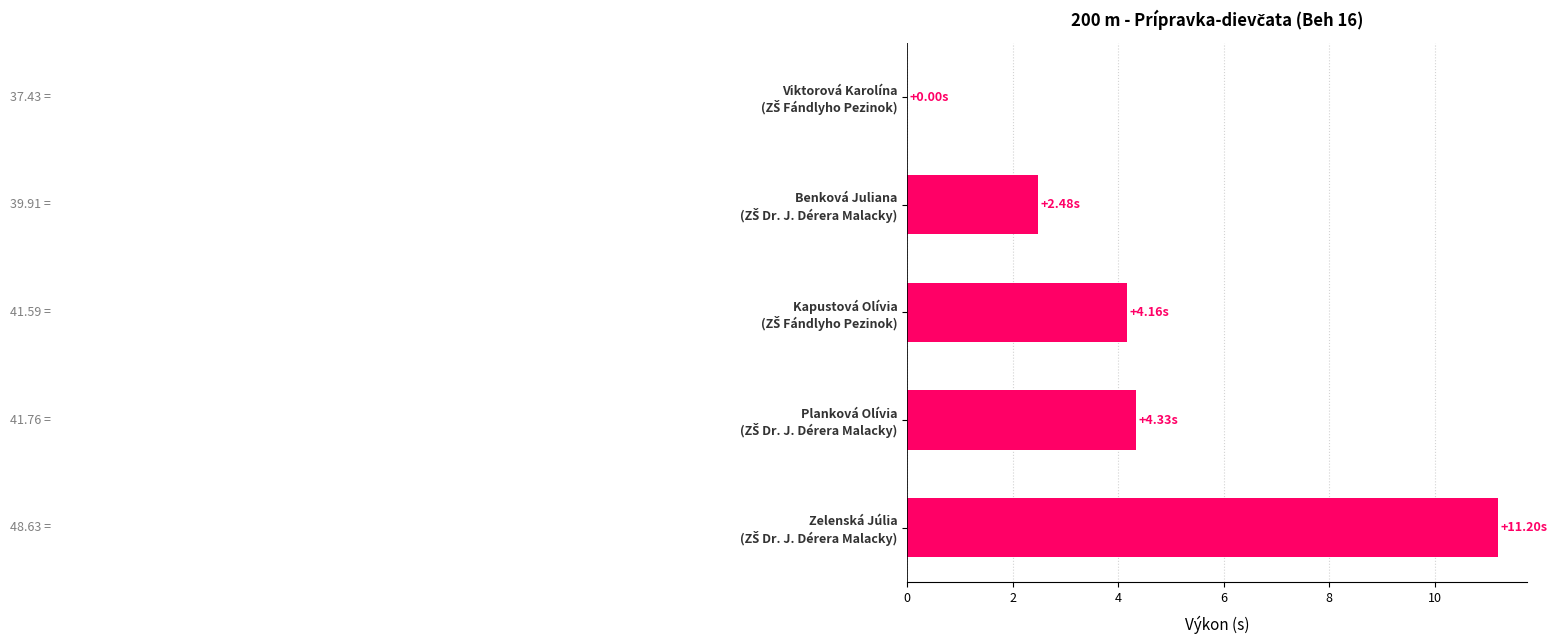

What is the sum of all values?

22.2